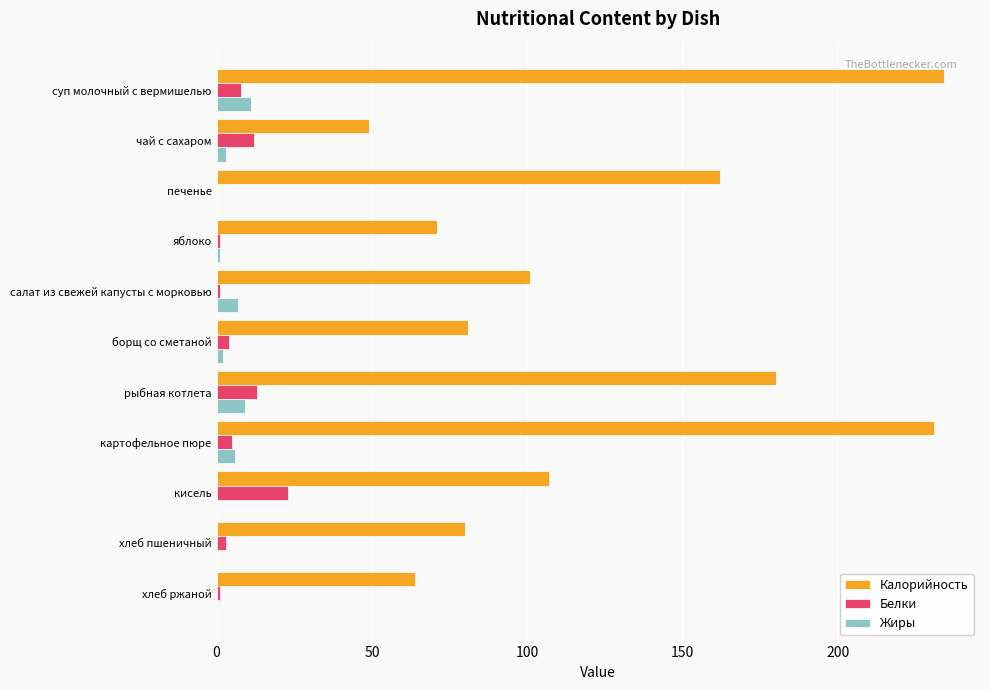

Which series has the largest total across all categories?

Калорийность